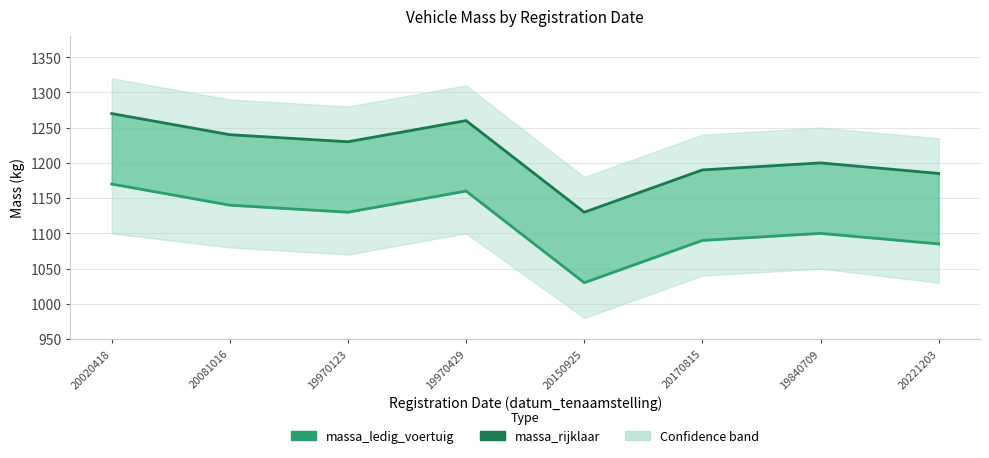

What is the label of the 1st point from the left?

20020418